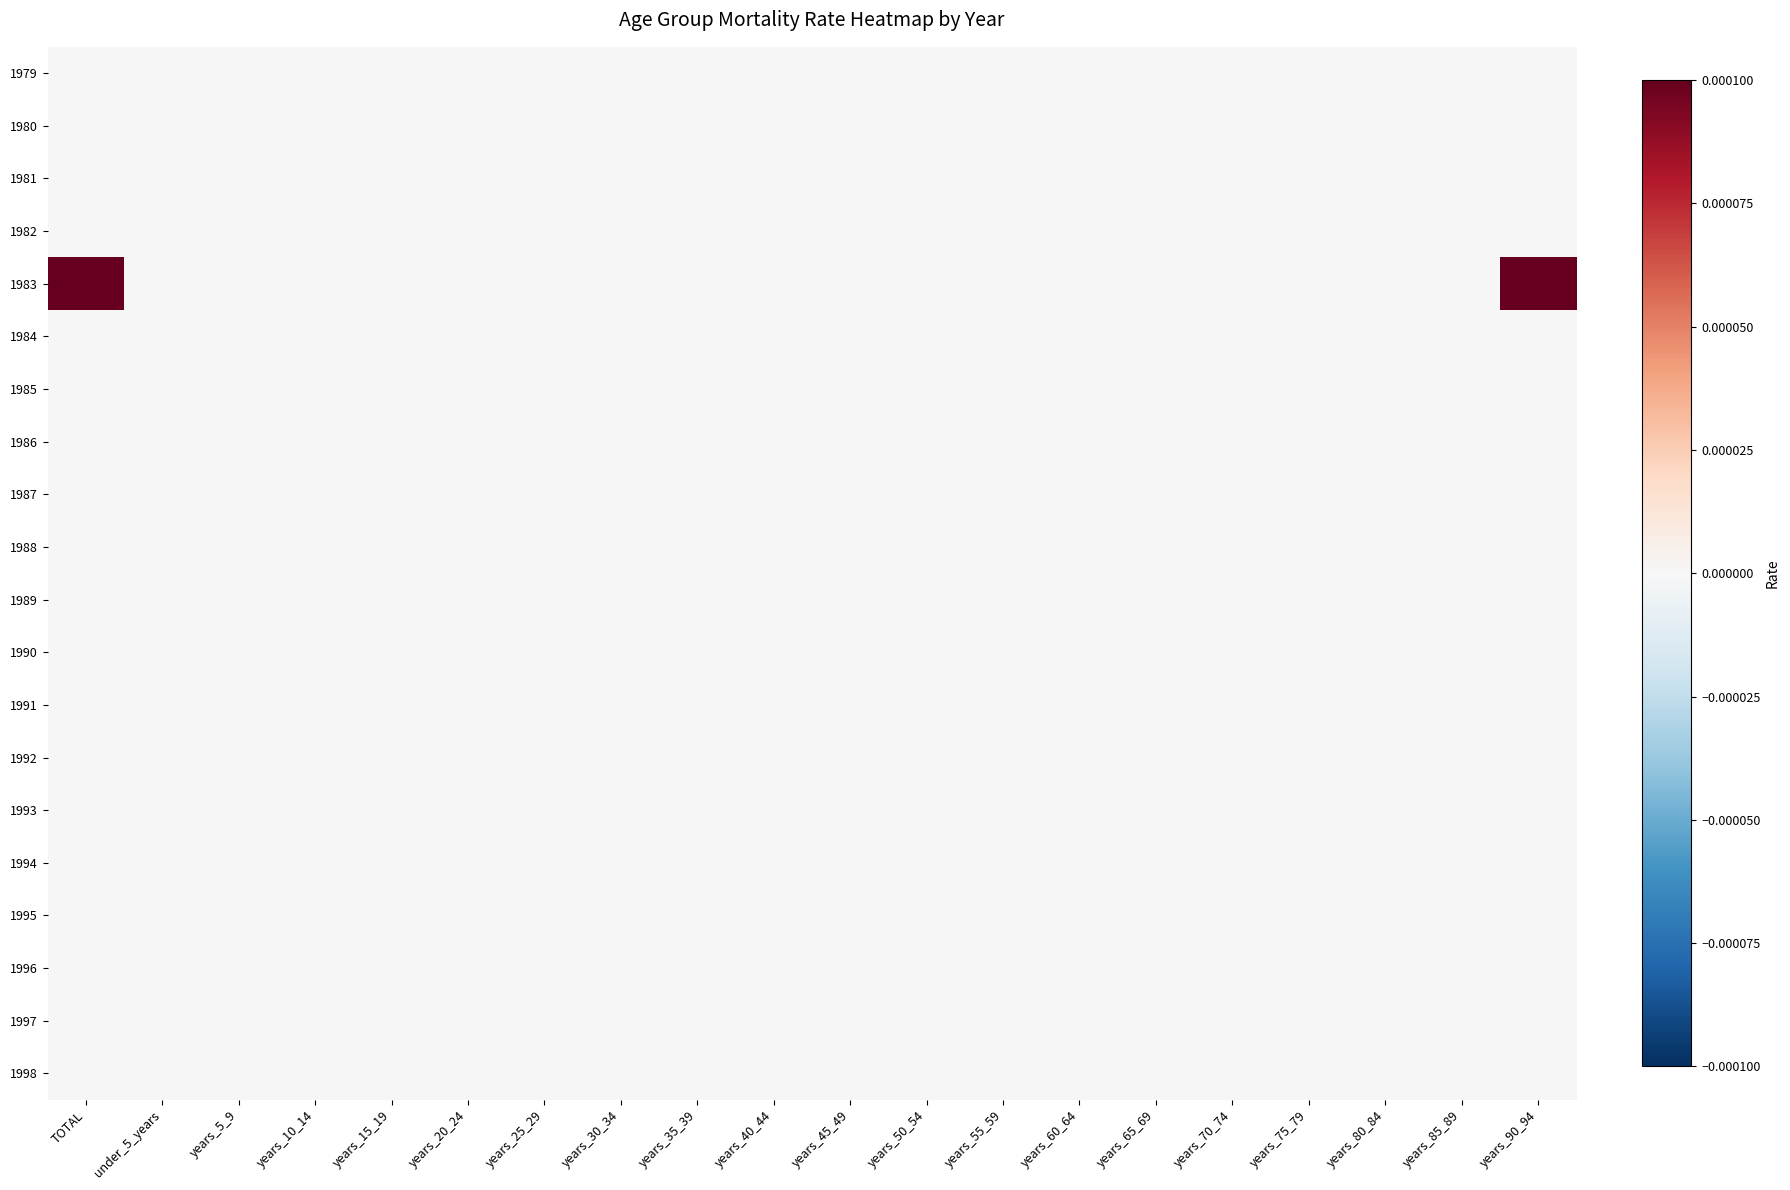

Reading left to right, what are all the values shown in this chart?

1979: TOTAL=0.0	under_5_years=0.0	years_5_9=0.0	years_10_14=0.0	years_15_19=0.0	years_20_24=0.0	years_25_29=0.0	years_30_34=0.0	years_35_39=0.0	years_40_44=0.0	years_45_49=0.0	years_50_54=0.0	years_55_59=0.0	years_60_64=0.0	years_65_69=0.0	years_70_74=0.0	years_75_79=0.0	years_80_84=0.0	years_85_89=0.0	years_90_94=0.0
1980: TOTAL=0.0	under_5_years=0.0	years_5_9=0.0	years_10_14=0.0	years_15_19=0.0	years_20_24=0.0	years_25_29=0.0	years_30_34=0.0	years_35_39=0.0	years_40_44=0.0	years_45_49=0.0	years_50_54=0.0	years_55_59=0.0	years_60_64=0.0	years_65_69=0.0	years_70_74=0.0	years_75_79=0.0	years_80_84=0.0	years_85_89=0.0	years_90_94=0.0
1981: TOTAL=0.0	under_5_years=0.0	years_5_9=0.0	years_10_14=0.0	years_15_19=0.0	years_20_24=0.0	years_25_29=0.0	years_30_34=0.0	years_35_39=0.0	years_40_44=0.0	years_45_49=0.0	years_50_54=0.0	years_55_59=0.0	years_60_64=0.0	years_65_69=0.0	years_70_74=0.0	years_75_79=0.0	years_80_84=0.0	years_85_89=0.0	years_90_94=0.0
1982: TOTAL=0.0	under_5_years=0.0	years_5_9=0.0	years_10_14=0.0	years_15_19=0.0	years_20_24=0.0	years_25_29=0.0	years_30_34=0.0	years_35_39=0.0	years_40_44=0.0	years_45_49=0.0	years_50_54=0.0	years_55_59=0.0	years_60_64=0.0	years_65_69=0.0	years_70_74=0.0	years_75_79=0.0	years_80_84=0.0	years_85_89=0.0	years_90_94=0.0
1983: TOTAL=0.0	under_5_years=0.0	years_5_9=0.0	years_10_14=0.0	years_15_19=0.0	years_20_24=0.0	years_25_29=0.0	years_30_34=0.0	years_35_39=0.0	years_40_44=0.0	years_45_49=0.0	years_50_54=0.0	years_55_59=0.0	years_60_64=0.0	years_65_69=0.0	years_70_74=0.0	years_75_79=0.0	years_80_84=0.0	years_85_89=0.0	years_90_94=0.0
1984: TOTAL=0.0	under_5_years=0.0	years_5_9=0.0	years_10_14=0.0	years_15_19=0.0	years_20_24=0.0	years_25_29=0.0	years_30_34=0.0	years_35_39=0.0	years_40_44=0.0	years_45_49=0.0	years_50_54=0.0	years_55_59=0.0	years_60_64=0.0	years_65_69=0.0	years_70_74=0.0	years_75_79=0.0	years_80_84=0.0	years_85_89=0.0	years_90_94=0.0
1985: TOTAL=0.0	under_5_years=0.0	years_5_9=0.0	years_10_14=0.0	years_15_19=0.0	years_20_24=0.0	years_25_29=0.0	years_30_34=0.0	years_35_39=0.0	years_40_44=0.0	years_45_49=0.0	years_50_54=0.0	years_55_59=0.0	years_60_64=0.0	years_65_69=0.0	years_70_74=0.0	years_75_79=0.0	years_80_84=0.0	years_85_89=0.0	years_90_94=0.0
1986: TOTAL=0.0	under_5_years=0.0	years_5_9=0.0	years_10_14=0.0	years_15_19=0.0	years_20_24=0.0	years_25_29=0.0	years_30_34=0.0	years_35_39=0.0	years_40_44=0.0	years_45_49=0.0	years_50_54=0.0	years_55_59=0.0	years_60_64=0.0	years_65_69=0.0	years_70_74=0.0	years_75_79=0.0	years_80_84=0.0	years_85_89=0.0	years_90_94=0.0
1987: TOTAL=0.0	under_5_years=0.0	years_5_9=0.0	years_10_14=0.0	years_15_19=0.0	years_20_24=0.0	years_25_29=0.0	years_30_34=0.0	years_35_39=0.0	years_40_44=0.0	years_45_49=0.0	years_50_54=0.0	years_55_59=0.0	years_60_64=0.0	years_65_69=0.0	years_70_74=0.0	years_75_79=0.0	years_80_84=0.0	years_85_89=0.0	years_90_94=0.0
1988: TOTAL=0.0	under_5_years=0.0	years_5_9=0.0	years_10_14=0.0	years_15_19=0.0	years_20_24=0.0	years_25_29=0.0	years_30_34=0.0	years_35_39=0.0	years_40_44=0.0	years_45_49=0.0	years_50_54=0.0	years_55_59=0.0	years_60_64=0.0	years_65_69=0.0	years_70_74=0.0	years_75_79=0.0	years_80_84=0.0	years_85_89=0.0	years_90_94=0.0
1989: TOTAL=0.0	under_5_years=0.0	years_5_9=0.0	years_10_14=0.0	years_15_19=0.0	years_20_24=0.0	years_25_29=0.0	years_30_34=0.0	years_35_39=0.0	years_40_44=0.0	years_45_49=0.0	years_50_54=0.0	years_55_59=0.0	years_60_64=0.0	years_65_69=0.0	years_70_74=0.0	years_75_79=0.0	years_80_84=0.0	years_85_89=0.0	years_90_94=0.0
1990: TOTAL=0.0	under_5_years=0.0	years_5_9=0.0	years_10_14=0.0	years_15_19=0.0	years_20_24=0.0	years_25_29=0.0	years_30_34=0.0	years_35_39=0.0	years_40_44=0.0	years_45_49=0.0	years_50_54=0.0	years_55_59=0.0	years_60_64=0.0	years_65_69=0.0	years_70_74=0.0	years_75_79=0.0	years_80_84=0.0	years_85_89=0.0	years_90_94=0.0
1991: TOTAL=0.0	under_5_years=0.0	years_5_9=0.0	years_10_14=0.0	years_15_19=0.0	years_20_24=0.0	years_25_29=0.0	years_30_34=0.0	years_35_39=0.0	years_40_44=0.0	years_45_49=0.0	years_50_54=0.0	years_55_59=0.0	years_60_64=0.0	years_65_69=0.0	years_70_74=0.0	years_75_79=0.0	years_80_84=0.0	years_85_89=0.0	years_90_94=0.0
1992: TOTAL=0.0	under_5_years=0.0	years_5_9=0.0	years_10_14=0.0	years_15_19=0.0	years_20_24=0.0	years_25_29=0.0	years_30_34=0.0	years_35_39=0.0	years_40_44=0.0	years_45_49=0.0	years_50_54=0.0	years_55_59=0.0	years_60_64=0.0	years_65_69=0.0	years_70_74=0.0	years_75_79=0.0	years_80_84=0.0	years_85_89=0.0	years_90_94=0.0
1993: TOTAL=0.0	under_5_years=0.0	years_5_9=0.0	years_10_14=0.0	years_15_19=0.0	years_20_24=0.0	years_25_29=0.0	years_30_34=0.0	years_35_39=0.0	years_40_44=0.0	years_45_49=0.0	years_50_54=0.0	years_55_59=0.0	years_60_64=0.0	years_65_69=0.0	years_70_74=0.0	years_75_79=0.0	years_80_84=0.0	years_85_89=0.0	years_90_94=0.0
1994: TOTAL=0.0	under_5_years=0.0	years_5_9=0.0	years_10_14=0.0	years_15_19=0.0	years_20_24=0.0	years_25_29=0.0	years_30_34=0.0	years_35_39=0.0	years_40_44=0.0	years_45_49=0.0	years_50_54=0.0	years_55_59=0.0	years_60_64=0.0	years_65_69=0.0	years_70_74=0.0	years_75_79=0.0	years_80_84=0.0	years_85_89=0.0	years_90_94=0.0
1995: TOTAL=0.0	under_5_years=0.0	years_5_9=0.0	years_10_14=0.0	years_15_19=0.0	years_20_24=0.0	years_25_29=0.0	years_30_34=0.0	years_35_39=0.0	years_40_44=0.0	years_45_49=0.0	years_50_54=0.0	years_55_59=0.0	years_60_64=0.0	years_65_69=0.0	years_70_74=0.0	years_75_79=0.0	years_80_84=0.0	years_85_89=0.0	years_90_94=0.0
1996: TOTAL=0.0	under_5_years=0.0	years_5_9=0.0	years_10_14=0.0	years_15_19=0.0	years_20_24=0.0	years_25_29=0.0	years_30_34=0.0	years_35_39=0.0	years_40_44=0.0	years_45_49=0.0	years_50_54=0.0	years_55_59=0.0	years_60_64=0.0	years_65_69=0.0	years_70_74=0.0	years_75_79=0.0	years_80_84=0.0	years_85_89=0.0	years_90_94=0.0
1997: TOTAL=0.0	under_5_years=0.0	years_5_9=0.0	years_10_14=0.0	years_15_19=0.0	years_20_24=0.0	years_25_29=0.0	years_30_34=0.0	years_35_39=0.0	years_40_44=0.0	years_45_49=0.0	years_50_54=0.0	years_55_59=0.0	years_60_64=0.0	years_65_69=0.0	years_70_74=0.0	years_75_79=0.0	years_80_84=0.0	years_85_89=0.0	years_90_94=0.0
1998: TOTAL=0.0	under_5_years=0.0	years_5_9=0.0	years_10_14=0.0	years_15_19=0.0	years_20_24=0.0	years_25_29=0.0	years_30_34=0.0	years_35_39=0.0	years_40_44=0.0	years_45_49=0.0	years_50_54=0.0	years_55_59=0.0	years_60_64=0.0	years_65_69=0.0	years_70_74=0.0	years_75_79=0.0	years_80_84=0.0	years_85_89=0.0	years_90_94=0.0